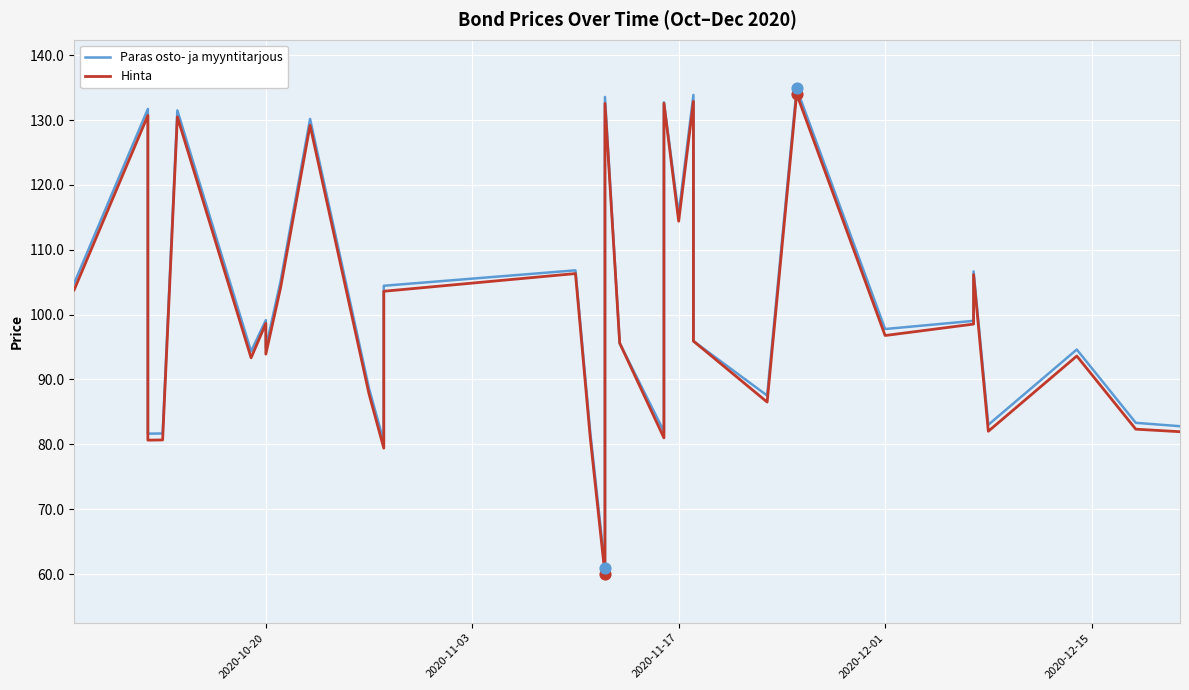

Which series contains the lowest Y value?

Hinta